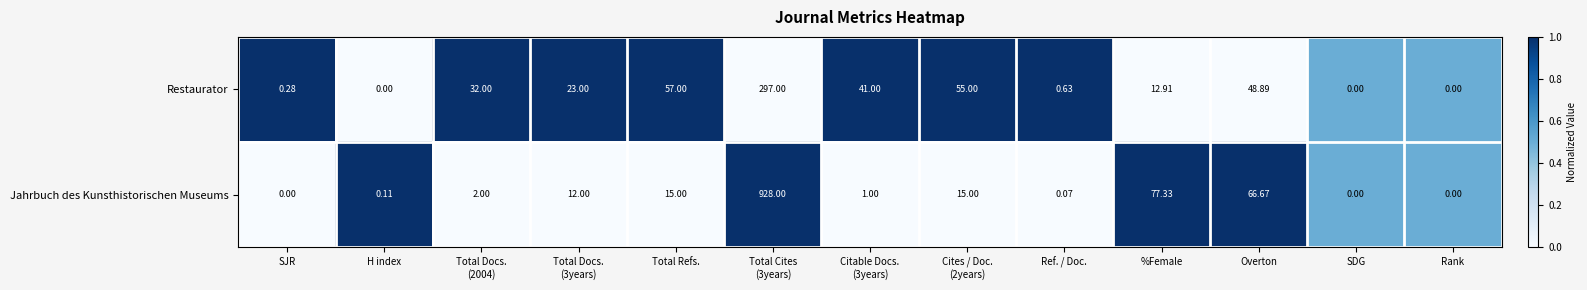

At %Female, list the series in order from largest to smallest.

Jahrbuch des Kunsthistorischen Museums, Restaurator